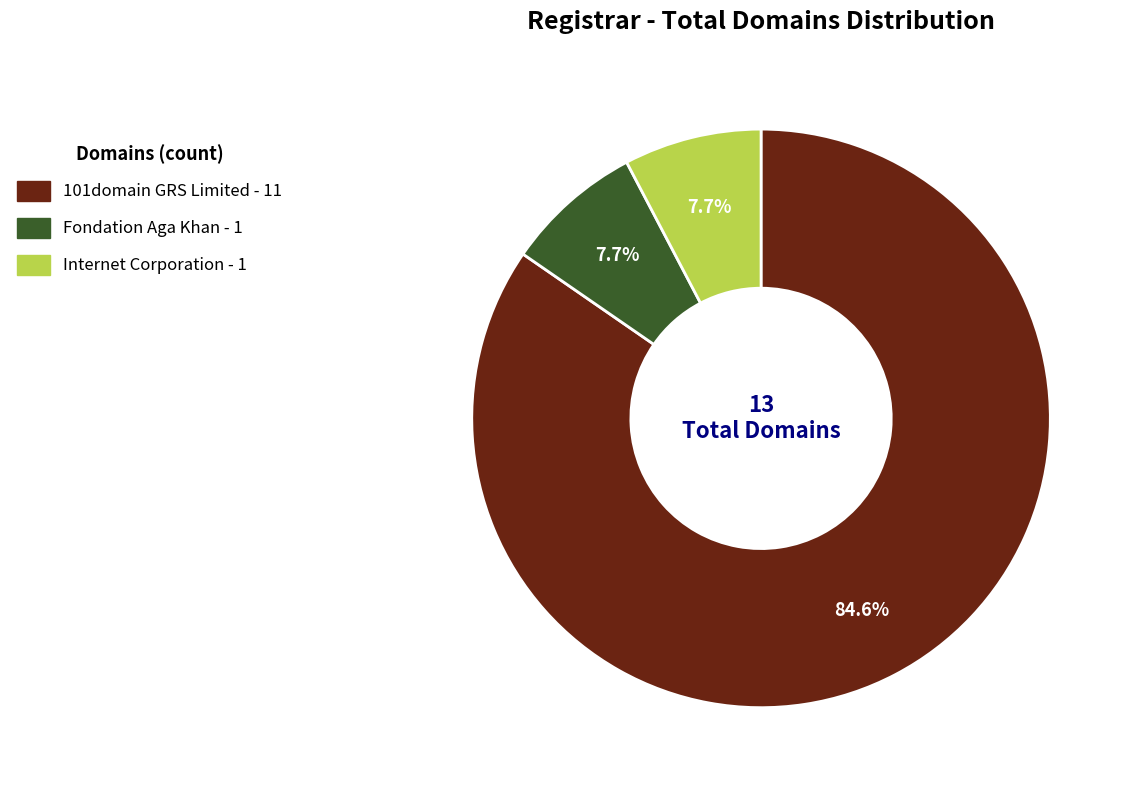

Does any single category account for the majority?

Yes